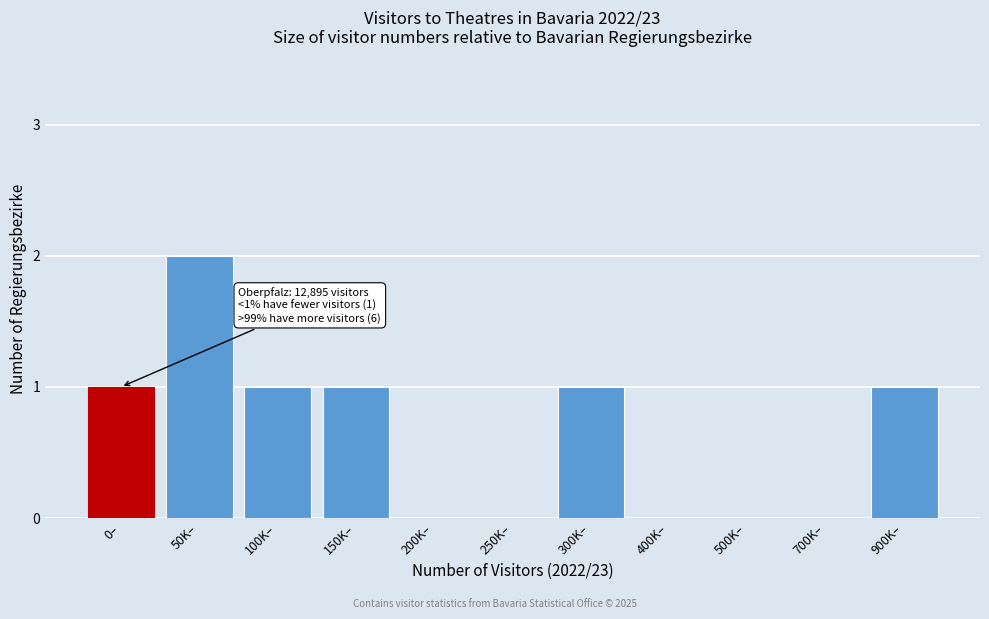

Reading left to right, list all the values displayed in this chart.

0–=1	50K–=2	100K–=1	150K–=1	200K–=0	250K–=0	300K–=1	400K–=0	500K–=0	700K–=0	900K–=1